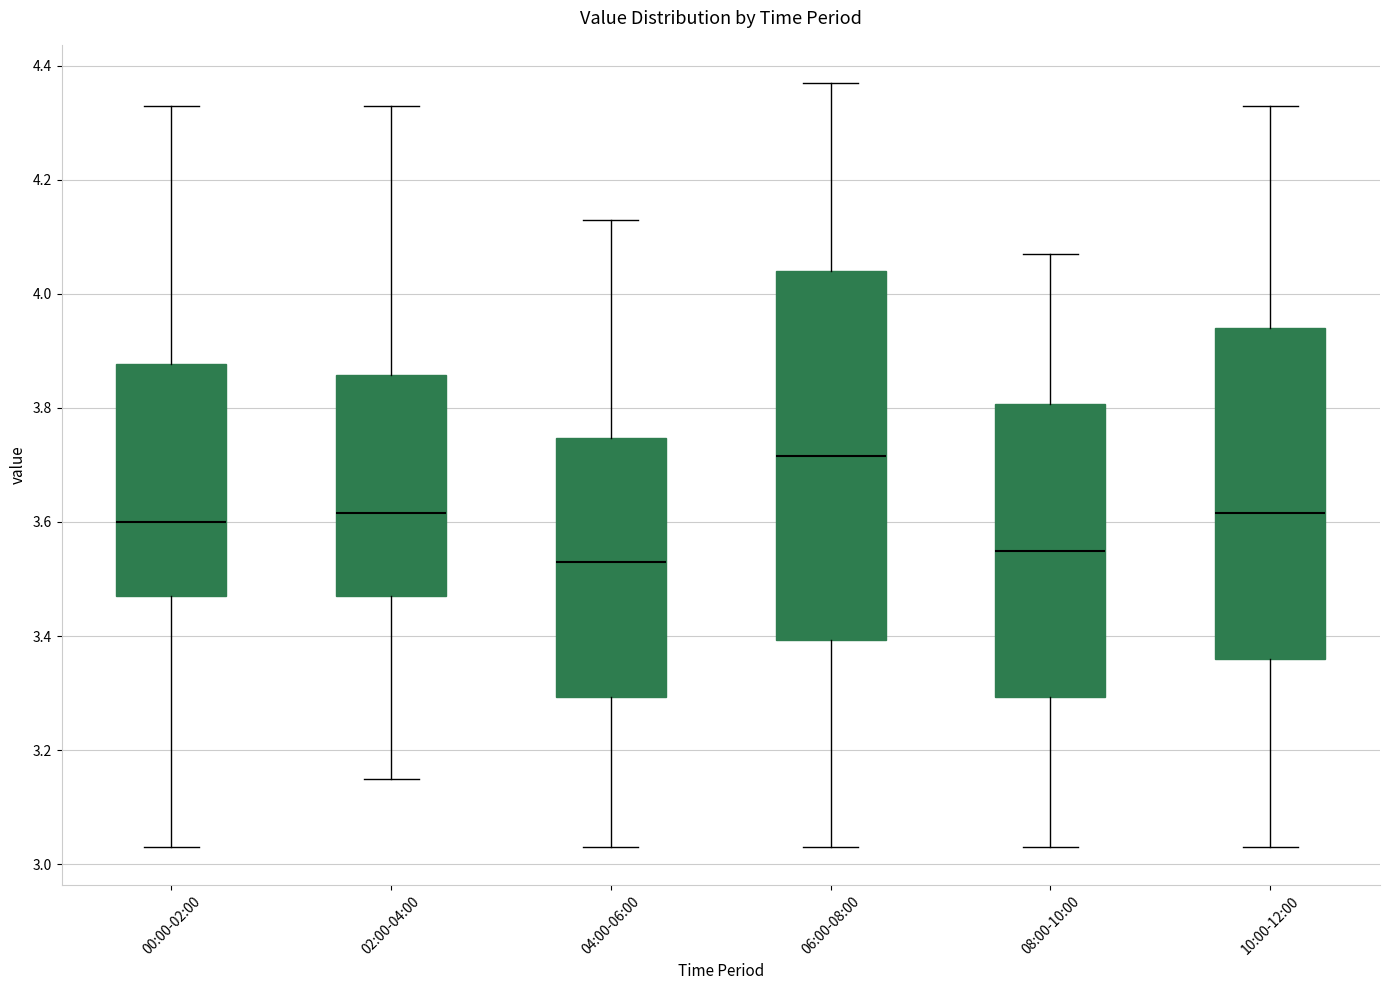

Where does the upper whisker of the box for 08:00-10:00 end on the y-axis? The values are not printed on the chart, so give them approximately, as read against the axis.

4.08